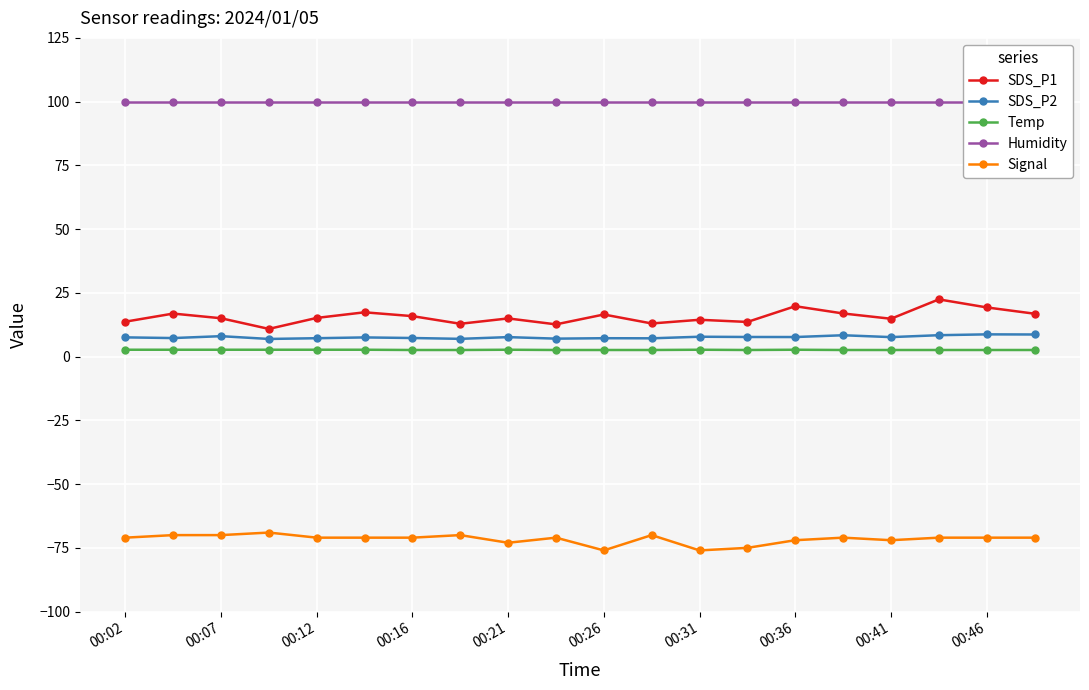

What is the average value of the Temp series?

2.6